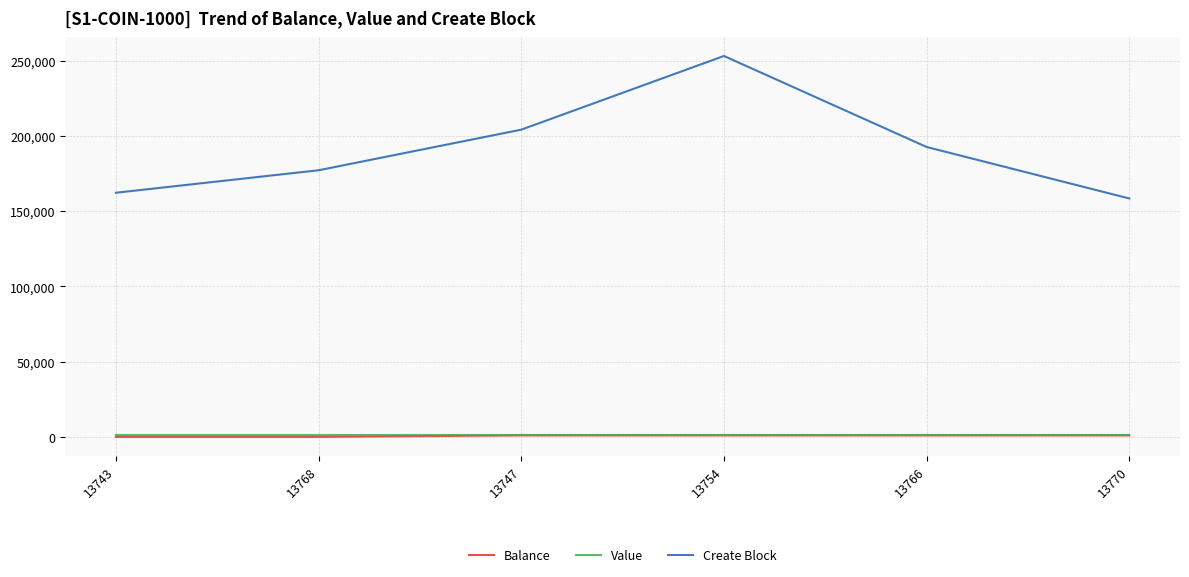

At which label does Create Block reach its minimum?

13770